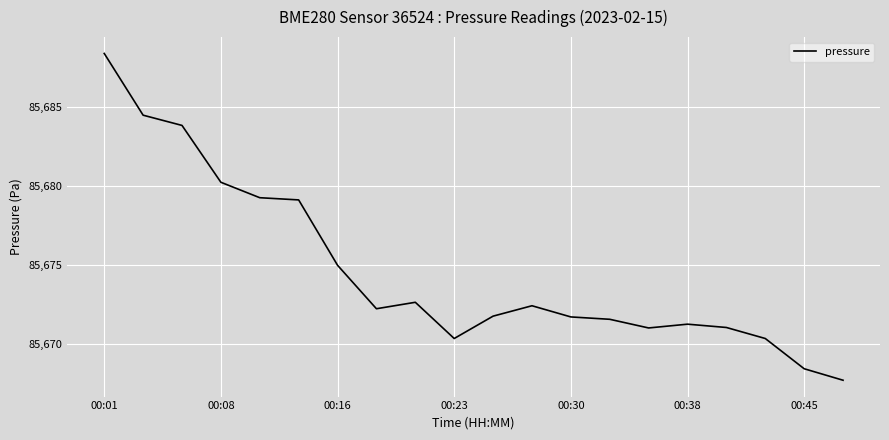

What is the difference between the maximum and second lowest values?

20.0